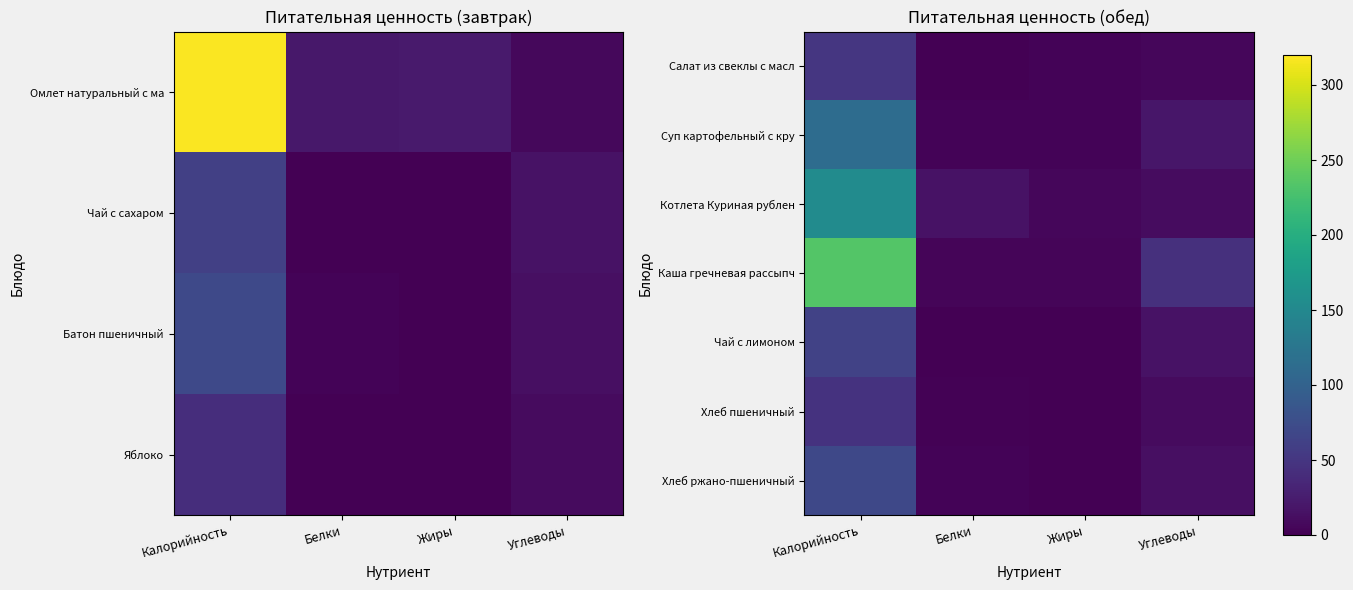

What is the difference between the Салат из свеклы с масл values at Белки and Жиры?

2.2